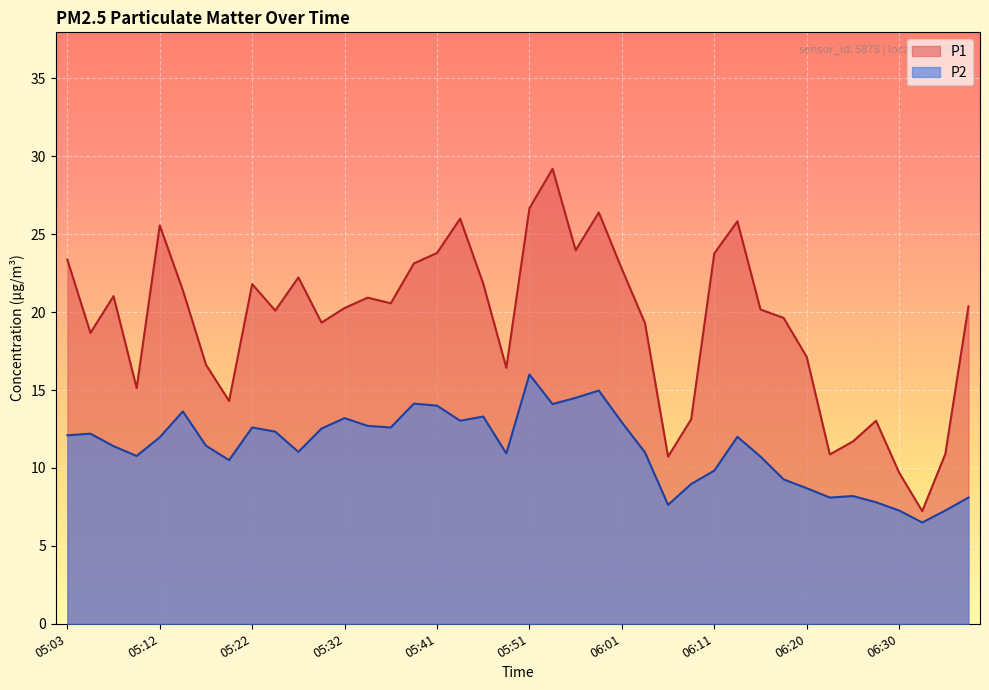

The P2 series shows 6.5 at 06:32. True or false?

True